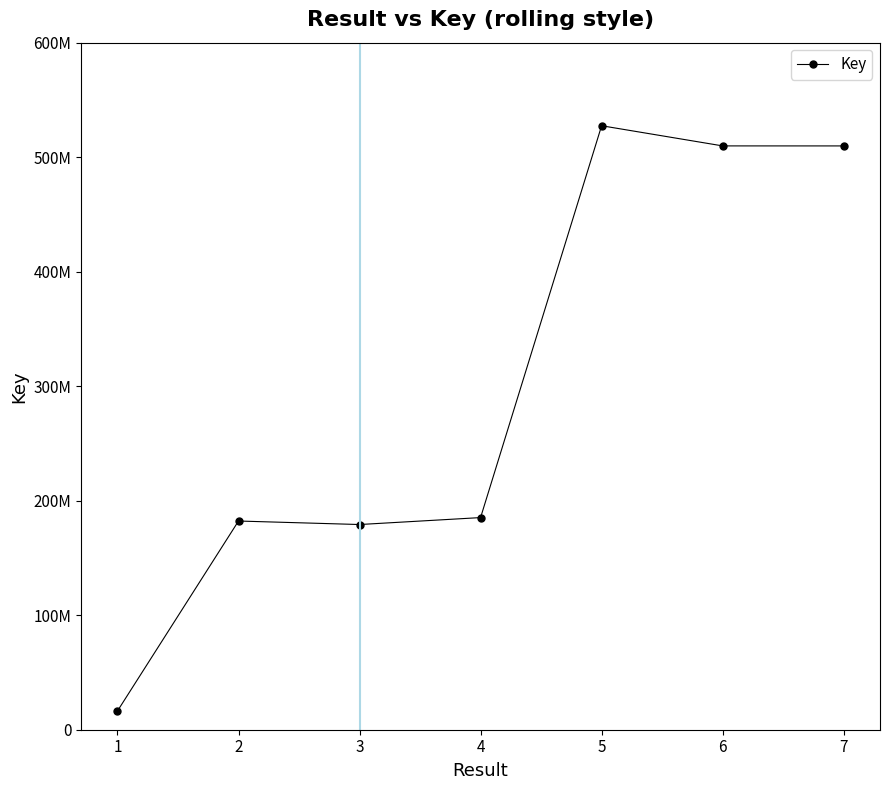

At which category does the chart reach its peak across all series?

5